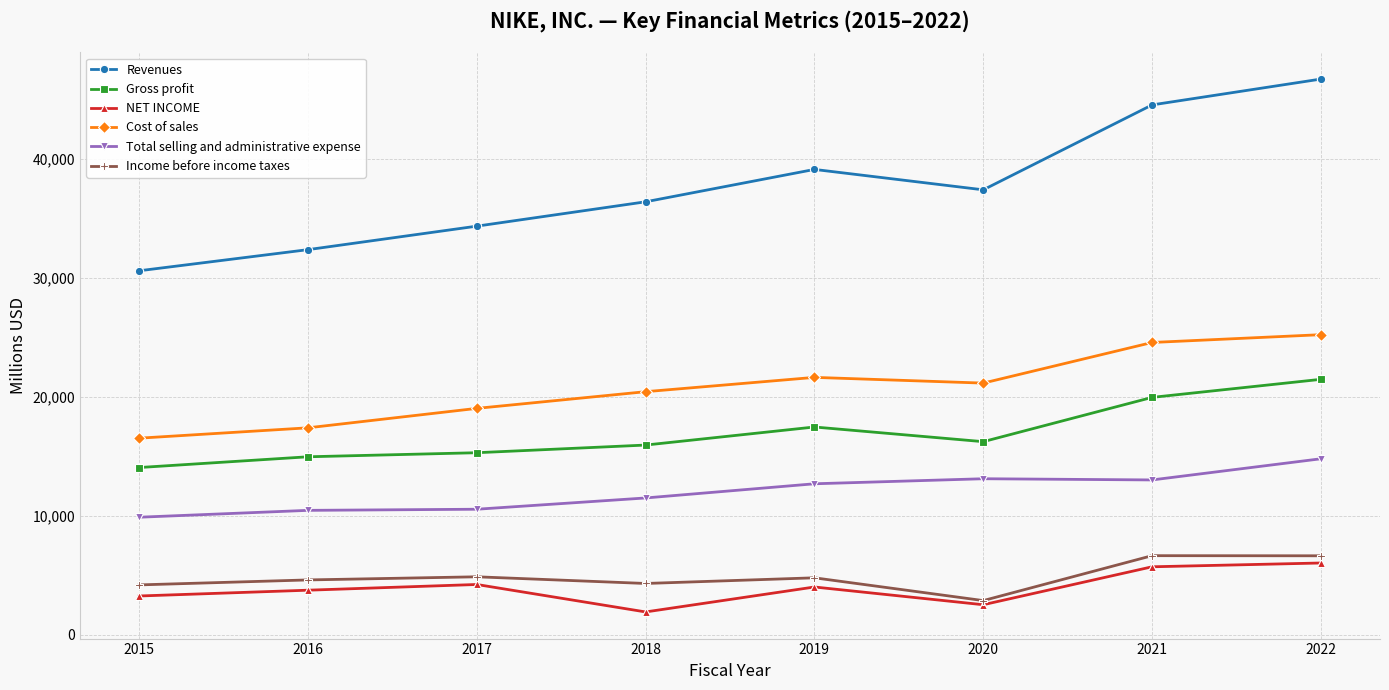

At which category does the chart reach its peak across all series?

2022